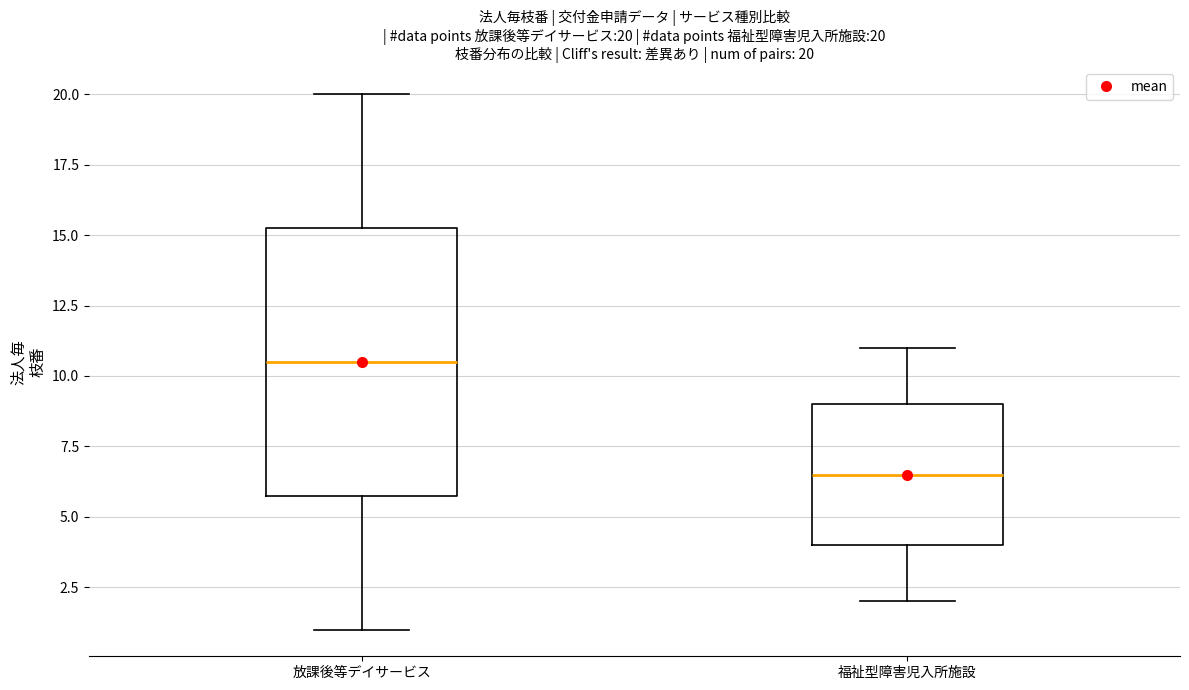

Which box has the lowest median line?

福祉型障害児入所施設